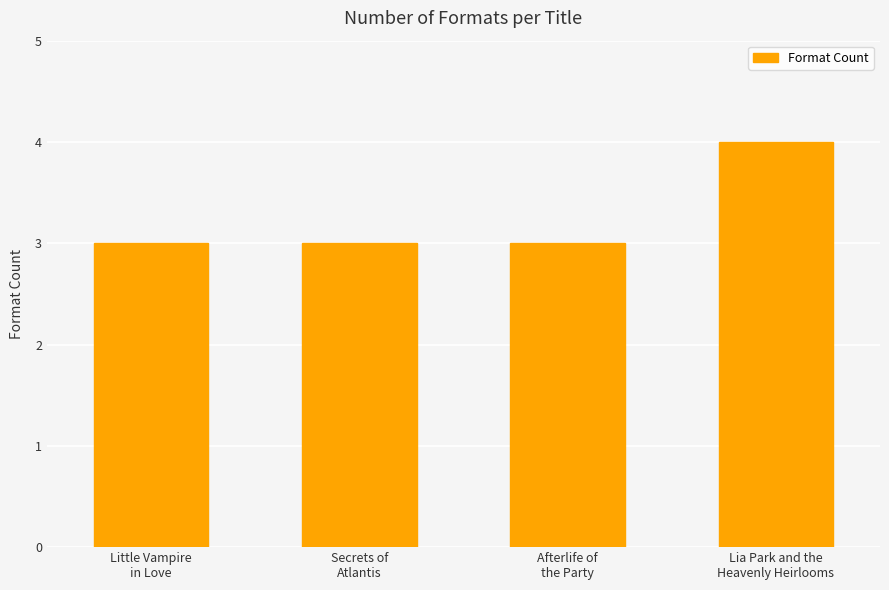

What is the difference between the maximum and minimum values?

1